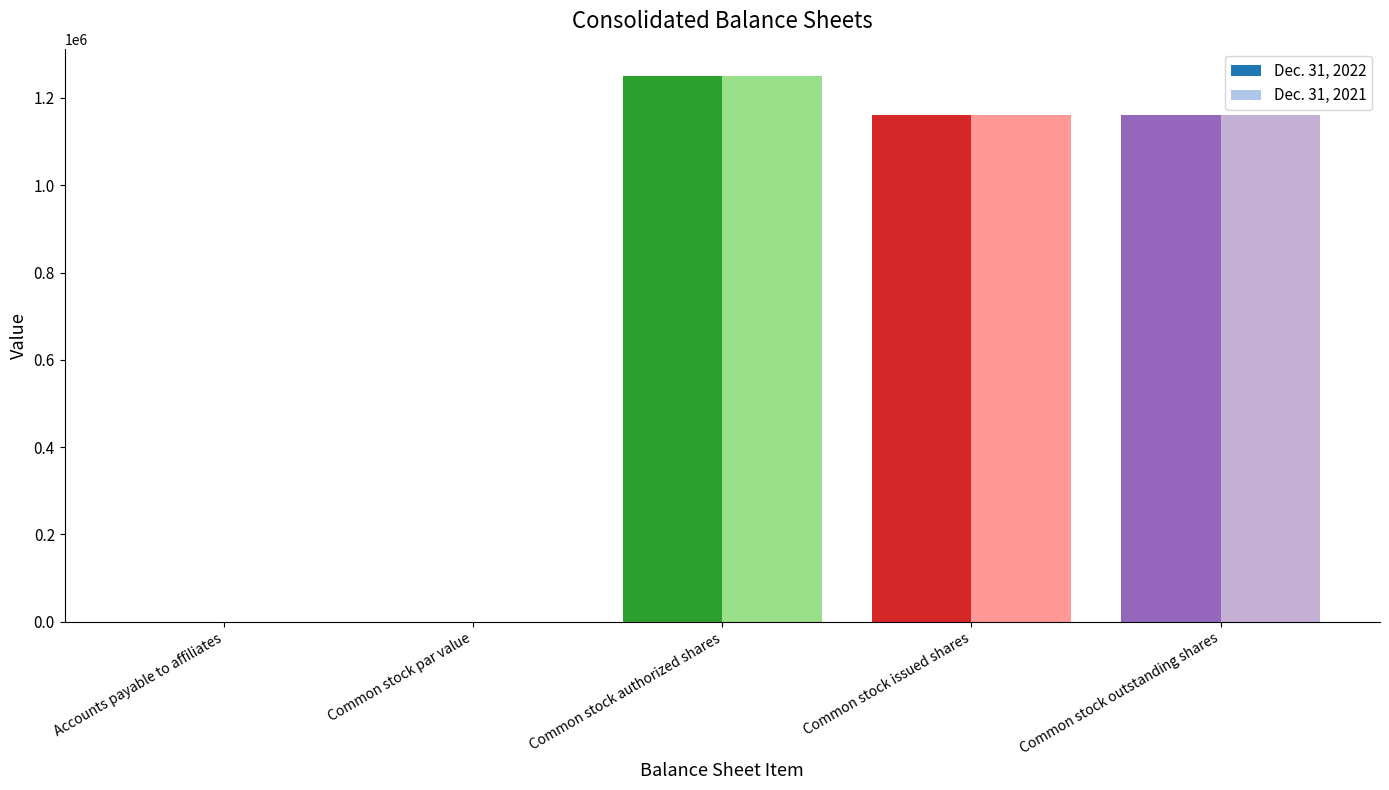

The Dec. 31, 2021 series shows 1160779 at Common stock outstanding shares. True or false?

True